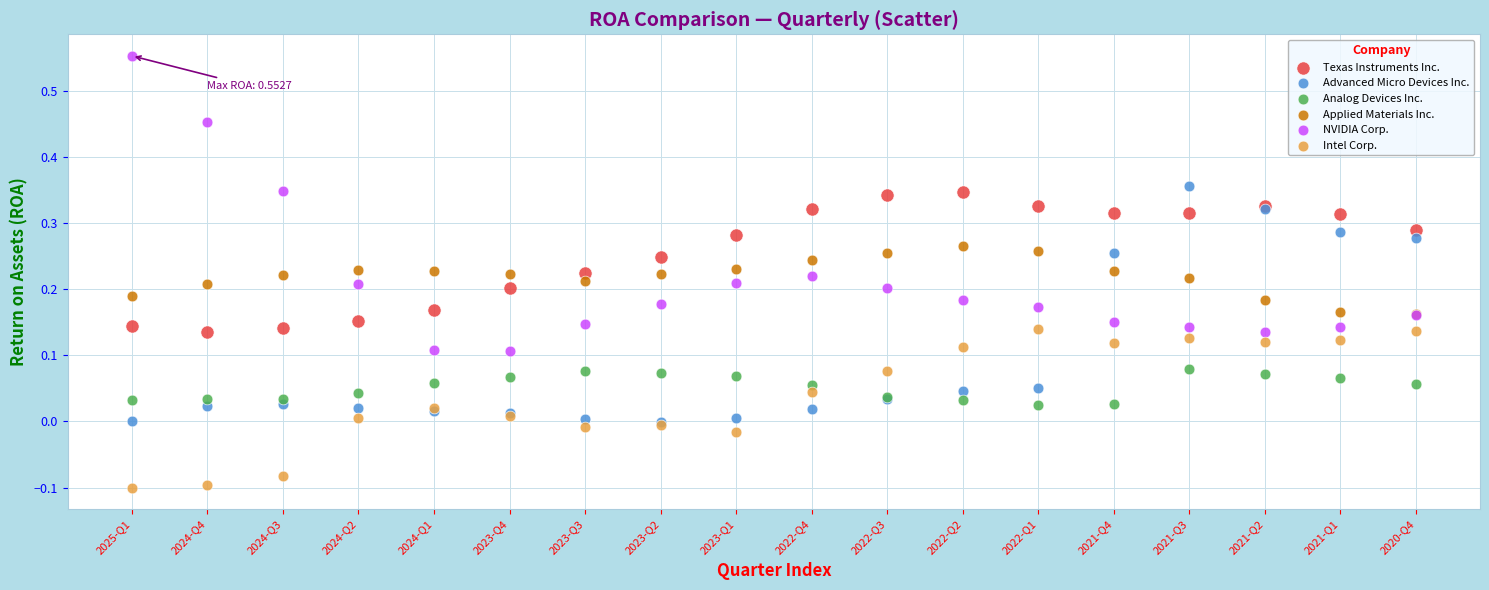

What are all the series names shown in the legend?

Texas Instruments Inc., Advanced Micro Devices Inc., Analog Devices Inc., Applied Materials Inc., NVIDIA Corp., Intel Corp.